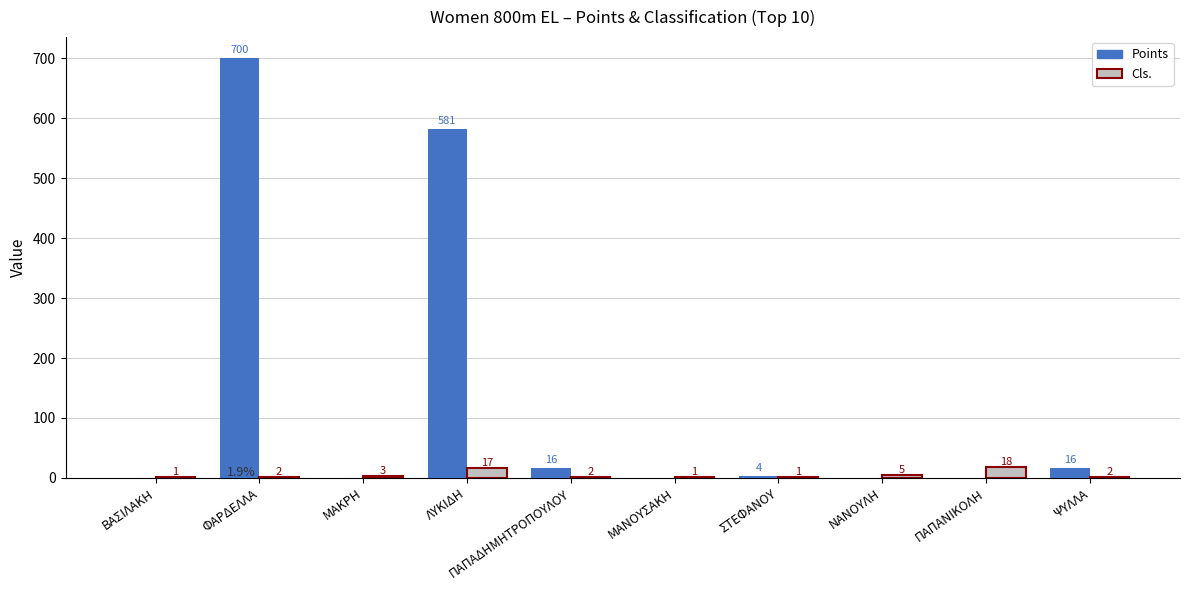

What are all the series names shown in the legend?

Points, Cls.